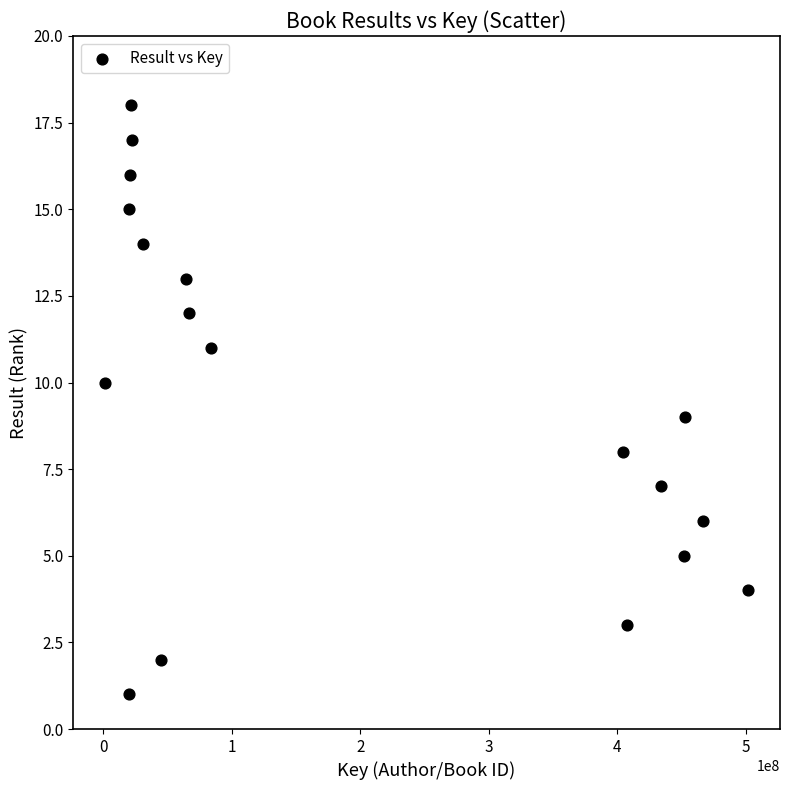

What is the range of Y values (max minus min)?

17